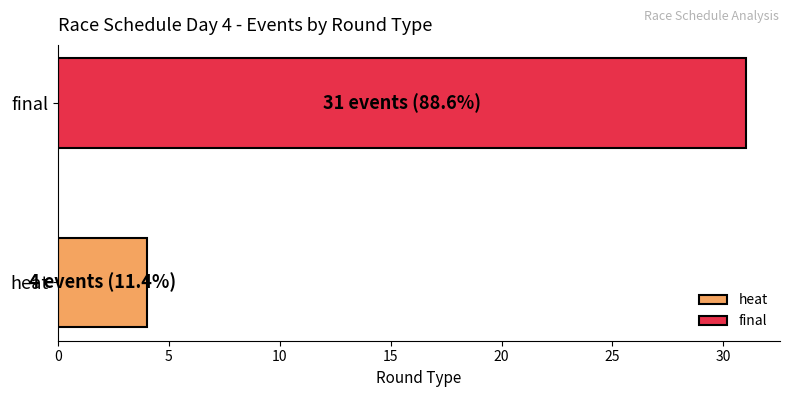

Rank the categories by value from lowest to highest.

heat, final